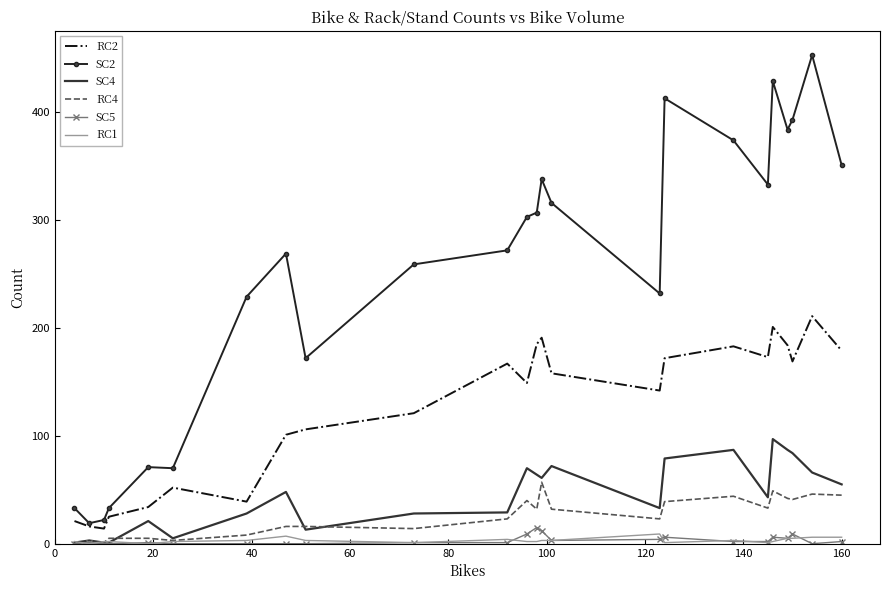

True or false: SC2 and RC4 cross at least once.

False